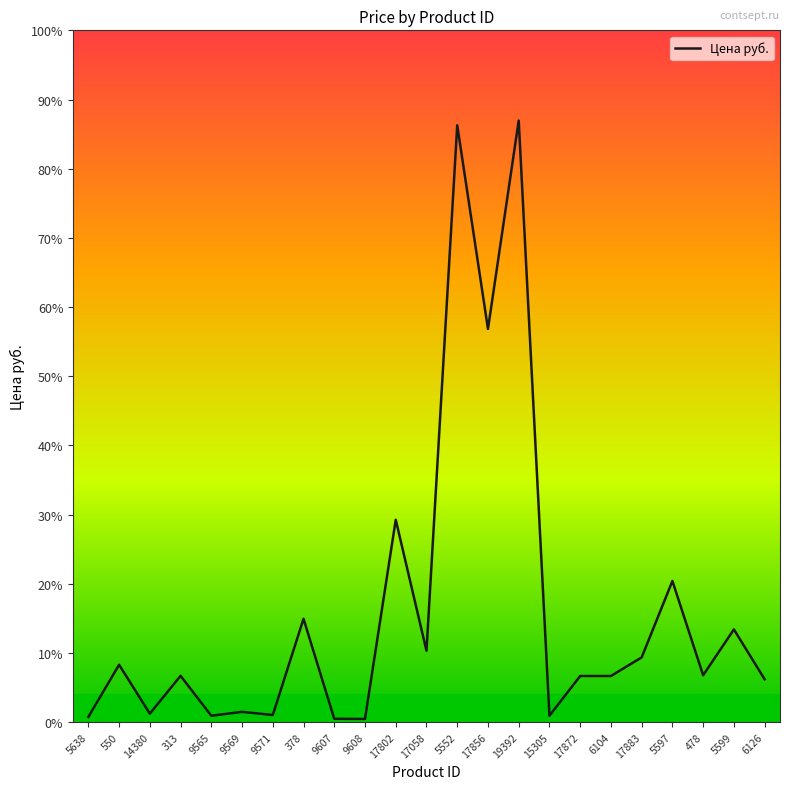

What is the label of the 7th point from the right?

17872